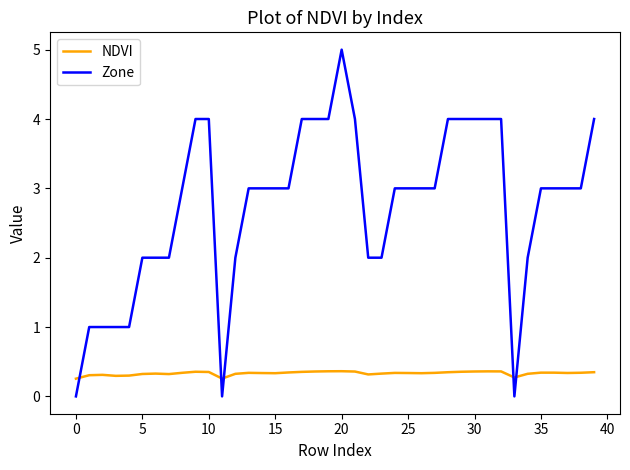

Rank the series by their average value, from lowest to highest.

NDVI, Zone